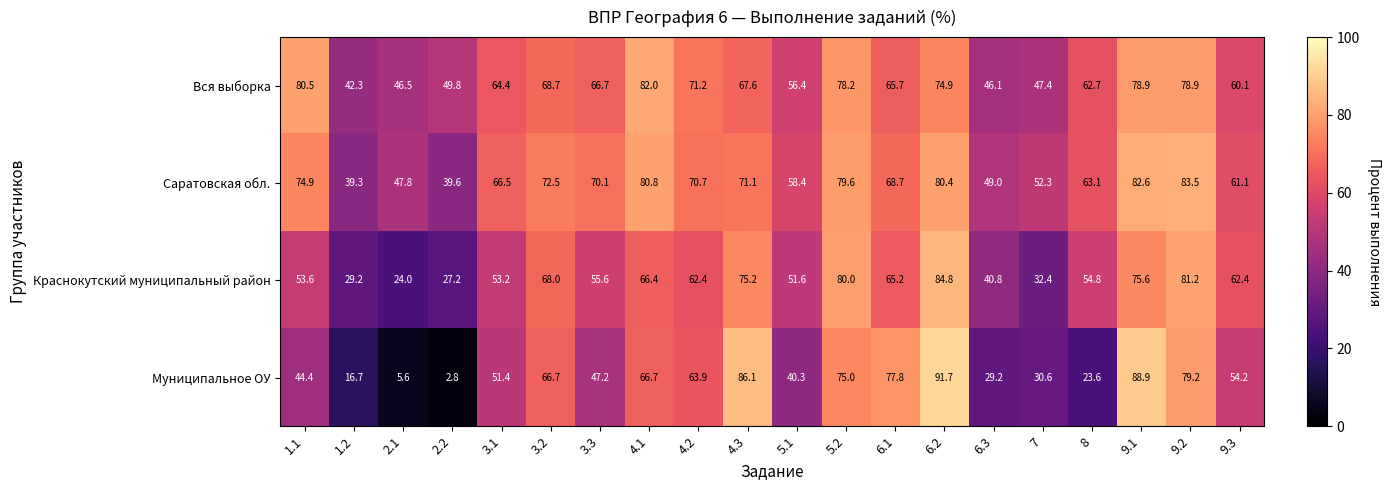

What is the approximate value of Муниципальное ОУ at 7?

30.6